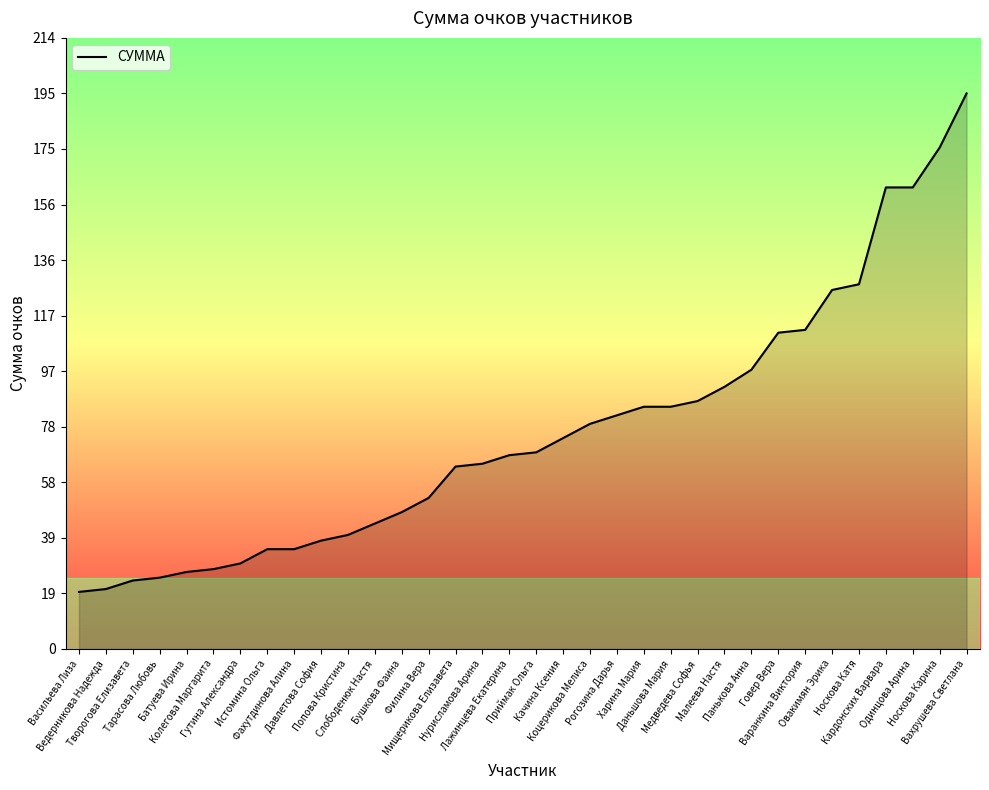

Reading right to left, transcribe all the data shown in this chart.

195	176	162	162	128	126	112	111	98	92	87	85	85	82	79	74	69	68	65	64	53	48	44	40	38	35	35	30	28	27	25	24	21	20